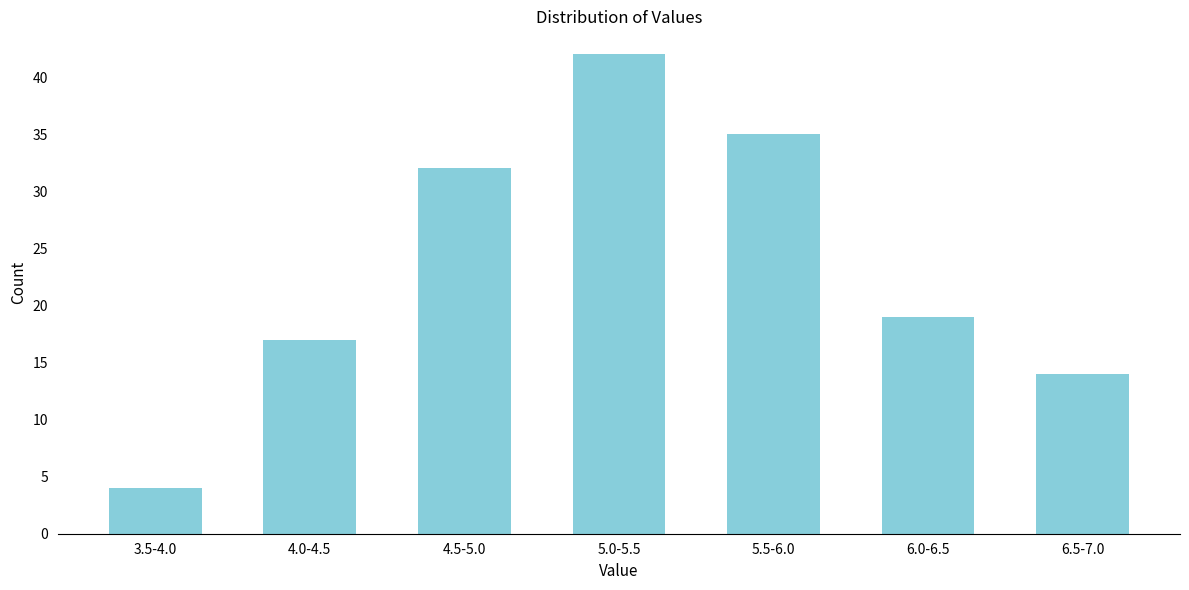

Reading left to right, what are all the values shown in this chart?

4	17	32	42	35	19	14